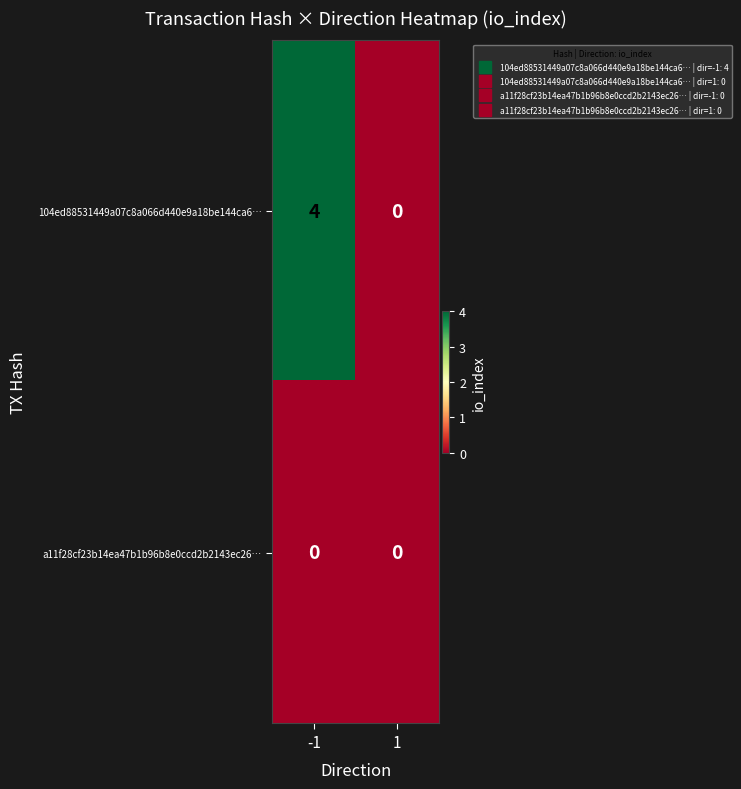

What is the spread (max minus min) of values at -1?

4